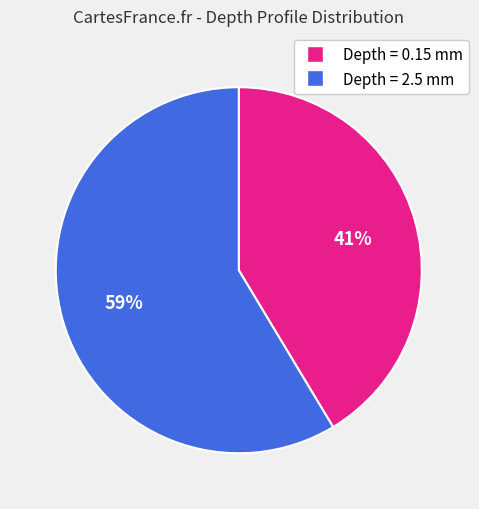

True or false: Depth = 2.5 mm accounts for 70% of the total.

False